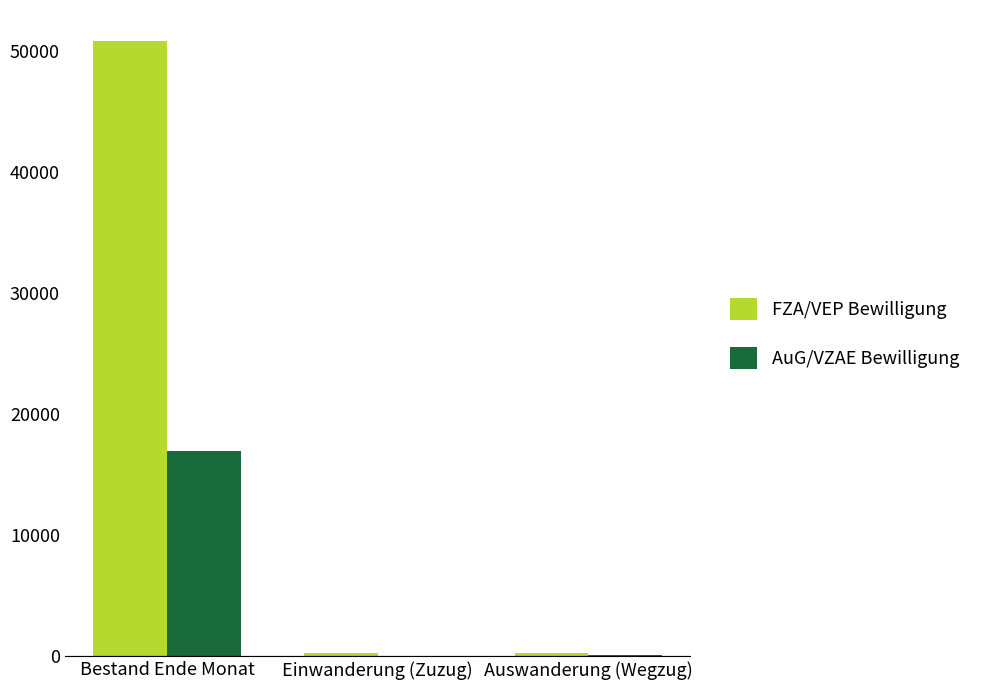

Which series has the largest total across all categories?

FZA/VEP Bewilligung